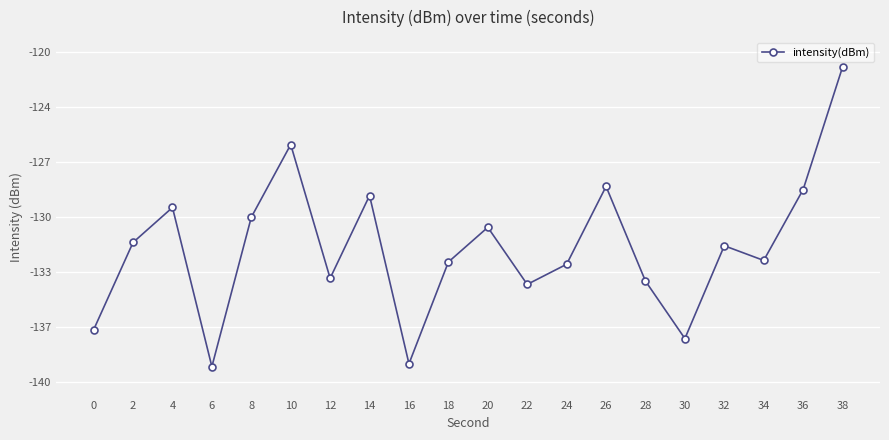

At which category does the chart reach its minimum across all series?

6